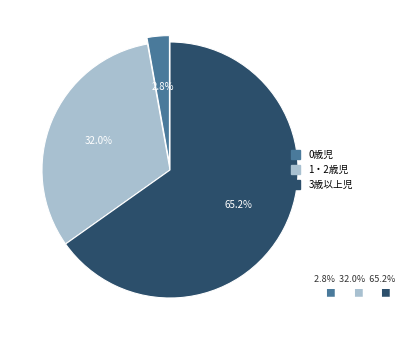

How many segments does this pie chart have?

3